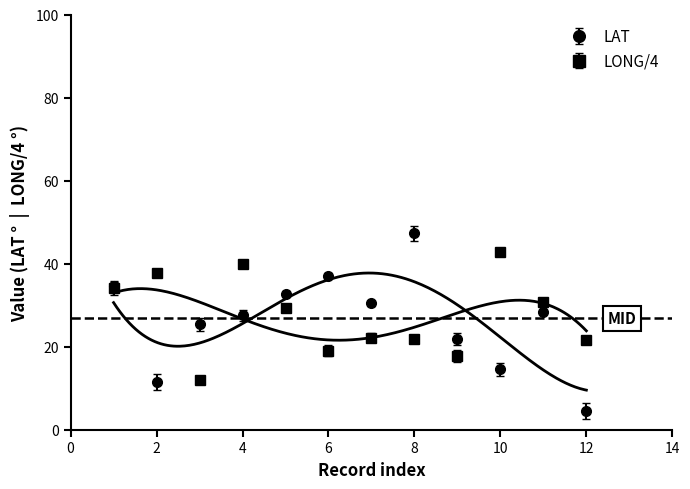

What is the sum of the LAT values at 6 and 10?

51.5